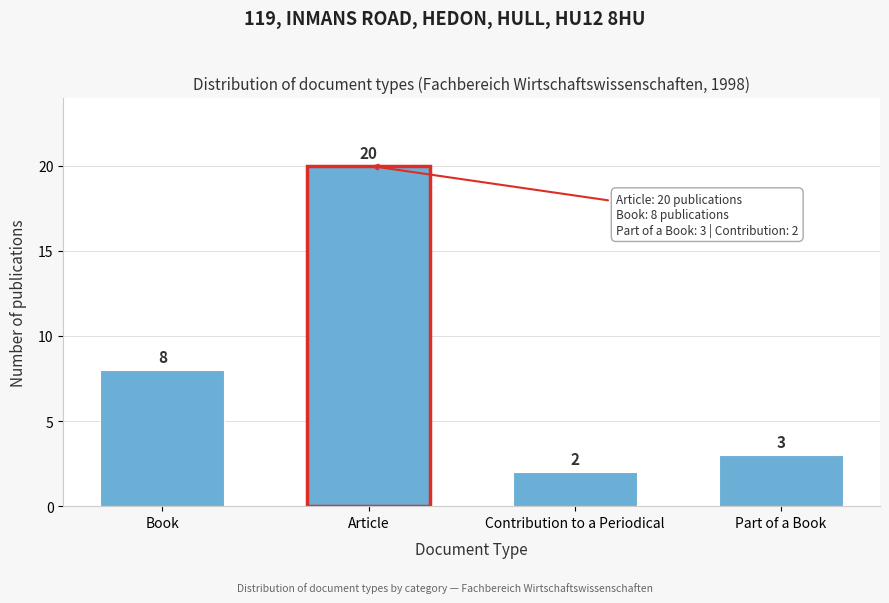

Reading left to right, extract all data points from this chart.

8	20	2	3